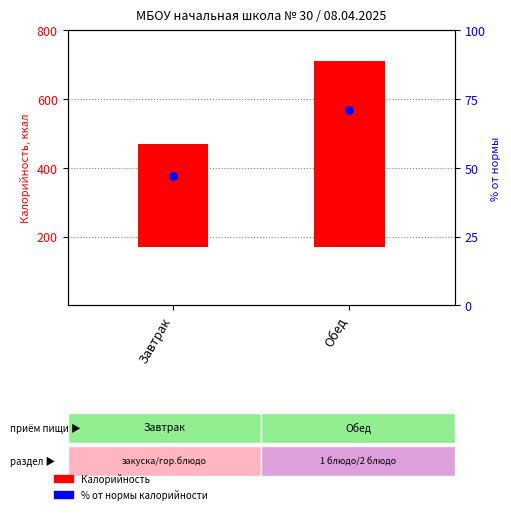

Which series contains the highest Y value?

Калорийность